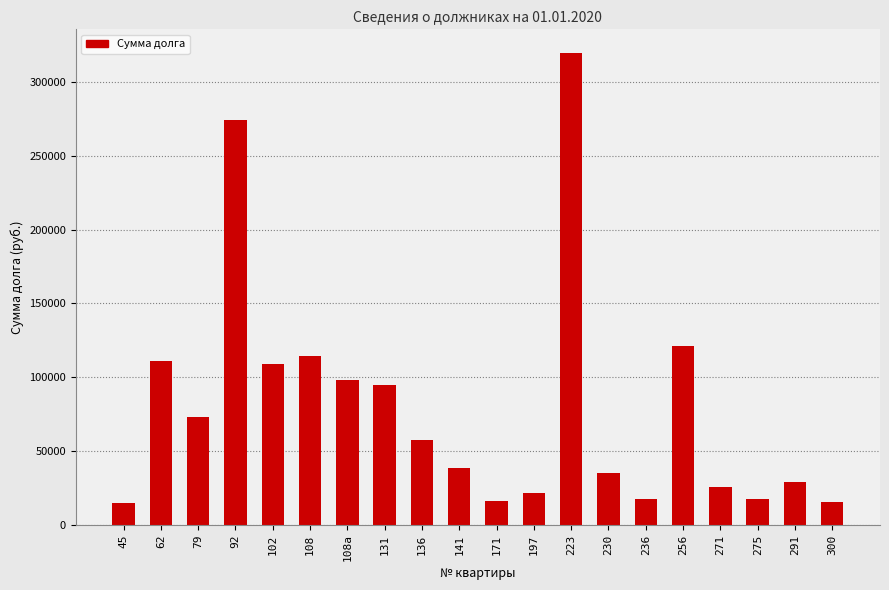

Which has a higher value, 256 or 300?

256